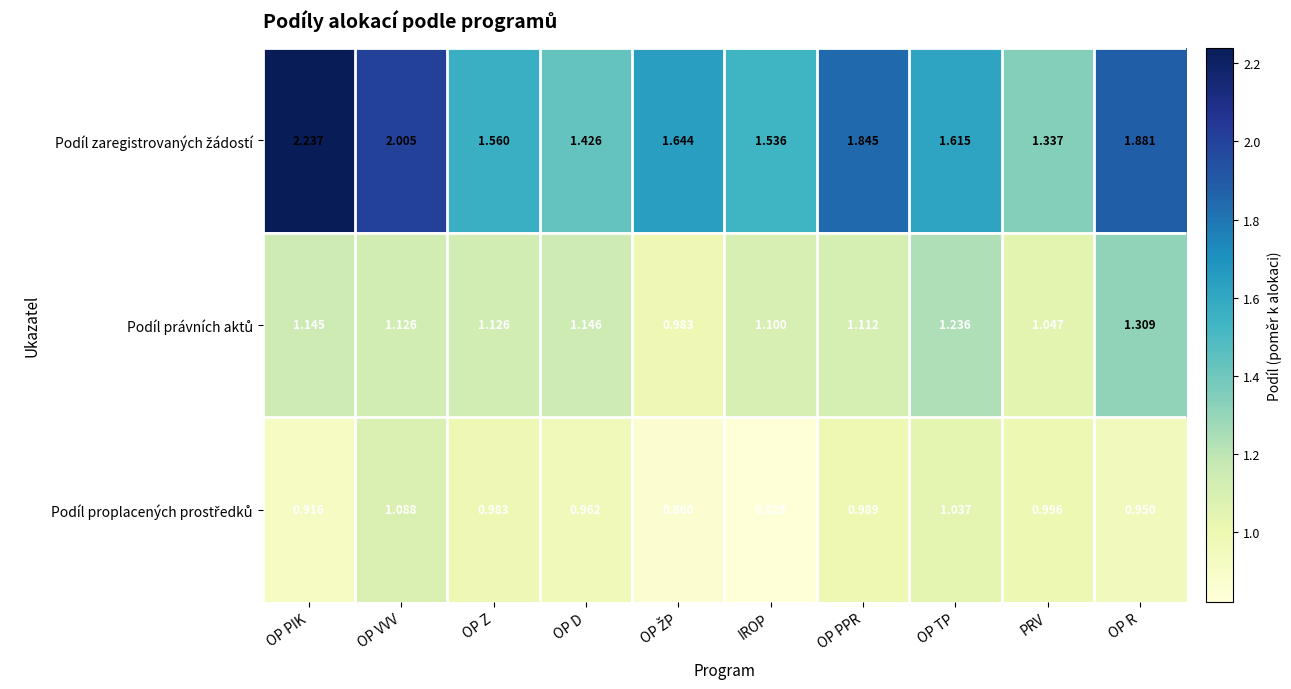

Which category has the highest value across all series?

OP PIK